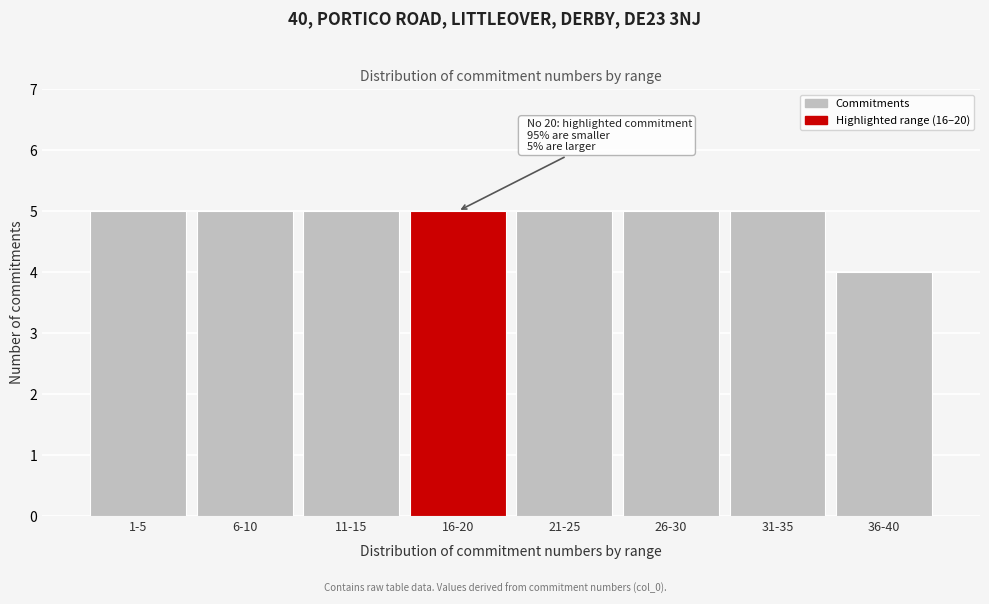

Reading left to right, list all the values displayed in this chart.

5	5	5	5	5	5	5	4